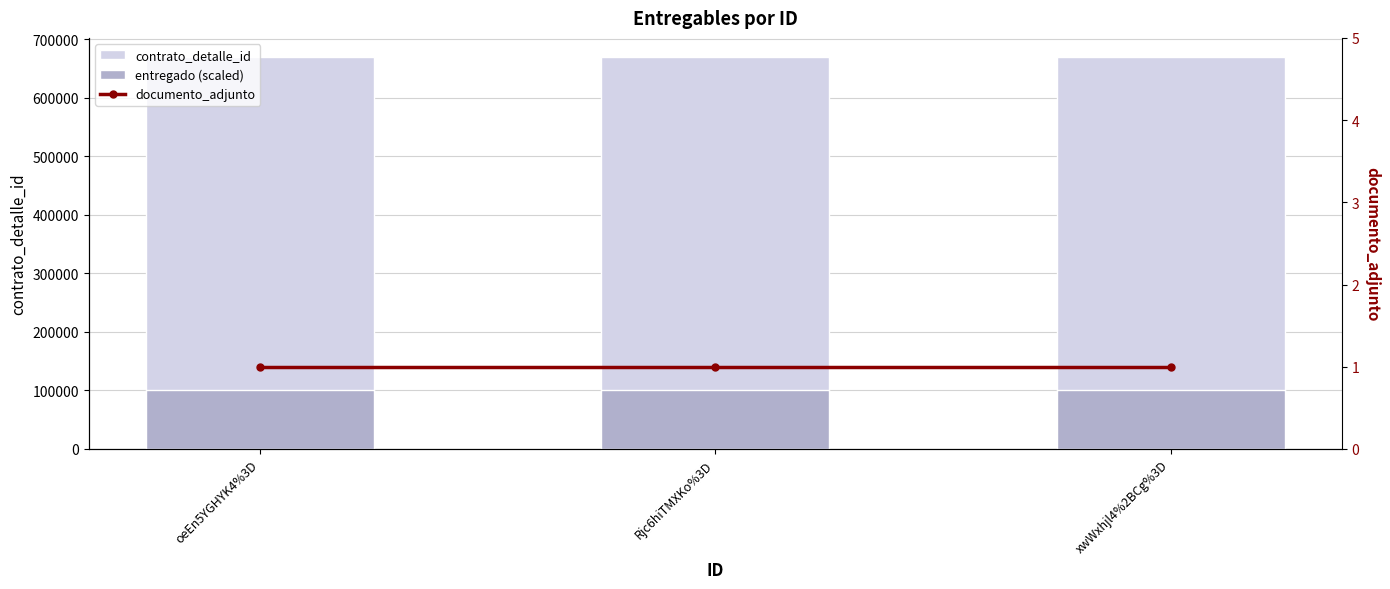

Reading left to right, what are all the values shown in this chart?

contrato_detalle_id: oeEn5YGHYK4%3D=669161	Rjc6hiTMXKo%3D=669161	xwWxhjl4%2BCg%3D=669161
entregado (scaled): oeEn5YGHYK4%3D=100000	Rjc6hiTMXKo%3D=100000	xwWxhjl4%2BCg%3D=100000
documento_adjunto: oeEn5YGHYK4%3D=1	Rjc6hiTMXKo%3D=1	xwWxhjl4%2BCg%3D=1